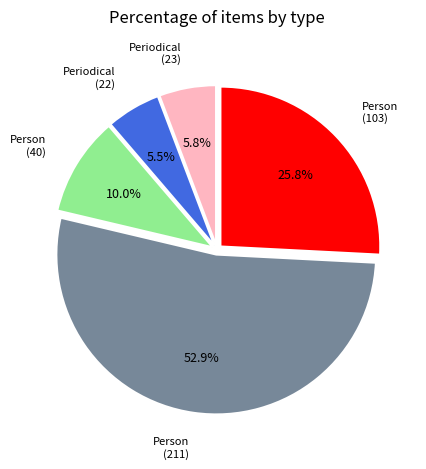

Is there a majority slice in this chart?

Yes